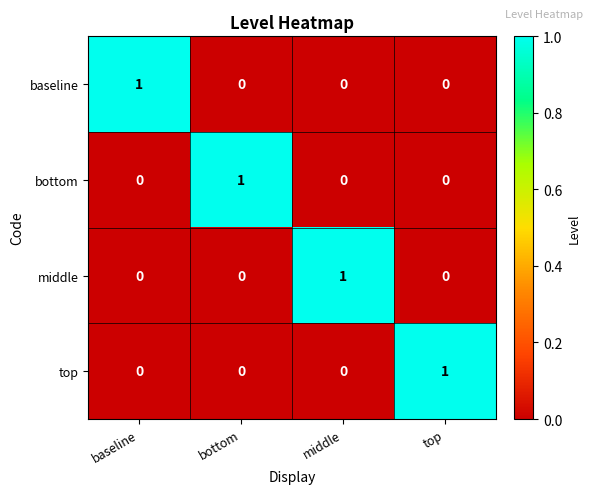

The middle series shows 1 at middle. True or false?

True